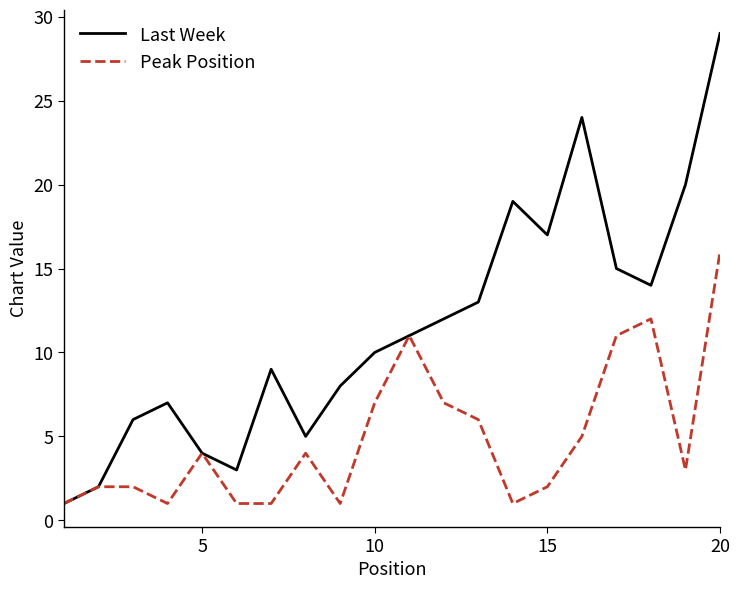

How many lines are shown in the chart?

2